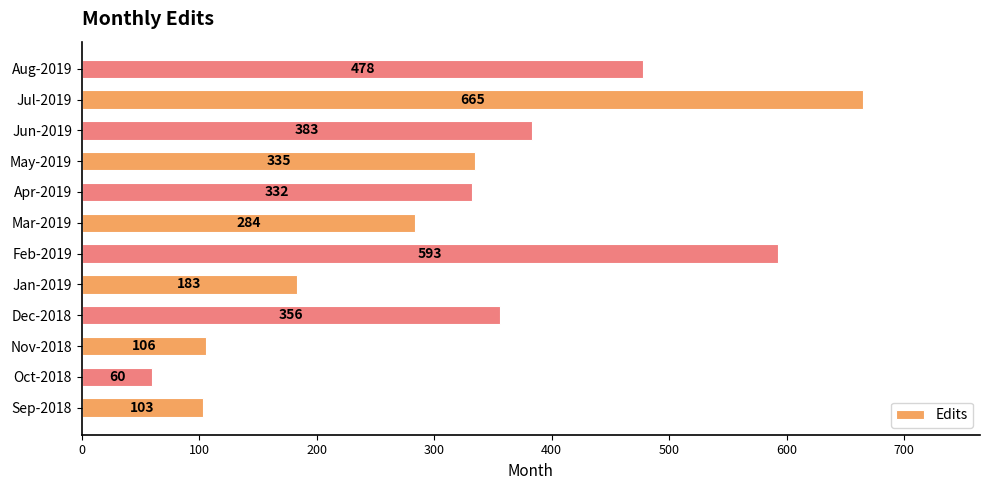

At which category does the chart reach its minimum across all series?

Oct-2018